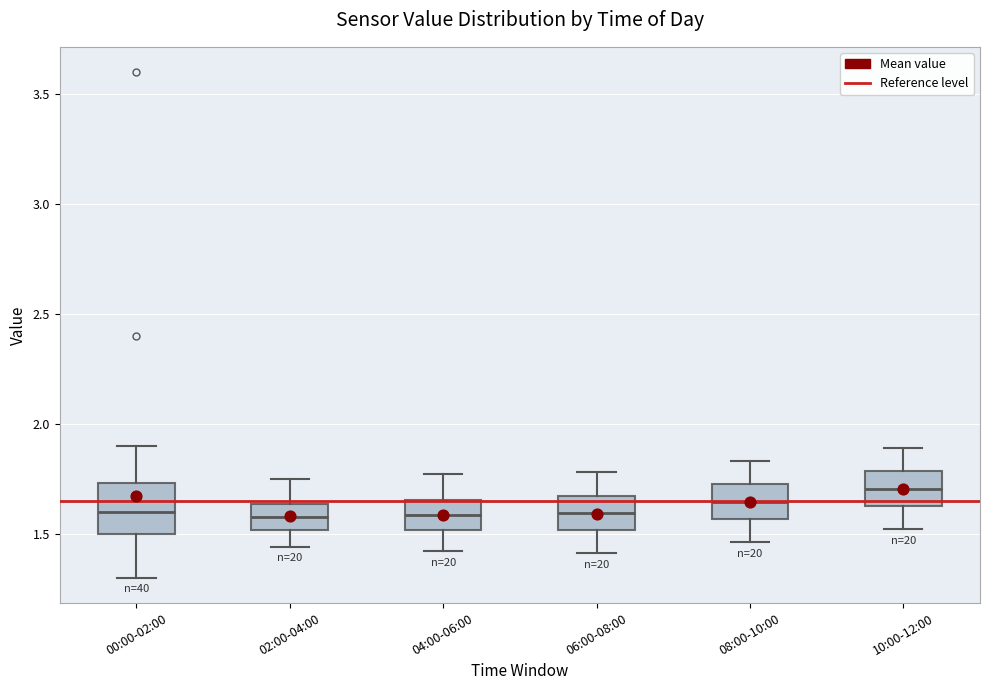

Where does the lower whisker of the box for 08:00-10:00 end on the y-axis? The values are not printed on the chart, so give them approximately, as read against the axis.

1.45